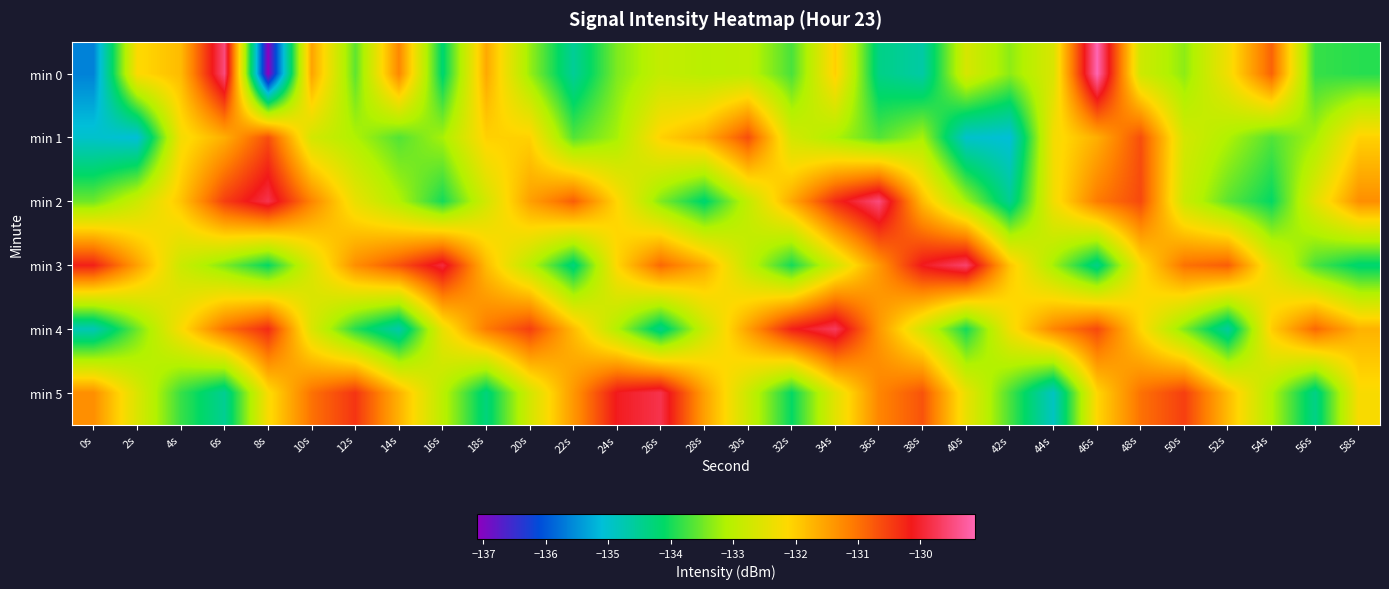

Reading left to right, transcribe all the data shown in this chart.

min 0: 0s=-135.6	2s=-132.2	4s=-131.8	6s=-129.5	8s=-137.1	10s=-131.5	12s=-133.6	14s=-131.2	16s=-134.2	18s=-131.6	20s=-133.3	22s=-134.5	24s=-133.4	26s=-132.9	28s=-133.0	30s=-133.0	32s=-133.7	34s=-132.0	36s=-134.4	38s=-134.7	40s=-132.7	42s=-133.3	44s=-132.6	46s=-129.1	48s=-132.8	50s=-133.3	52s=-132.3	54s=-130.8	56s=-133.8	58s=-133.9
min 1: 0s=-135.0	2s=-135.1	4s=-132.3	6s=-131.7	8s=-130.6	10s=-132.7	12s=-133.1	14s=-133.7	16s=-133.2	18s=-132.0	20s=-132.0	22s=-133.7	24s=-133.2	26s=-132.0	28s=-131.7	30s=-130.6	32s=-132.7	34s=-133.1	36s=-133.7	38s=-133.2	40s=-135.0	42s=-135.1	44s=-132.3	46s=-131.7	48s=-130.6	50s=-132.7	52s=-133.1	54s=-133.7	56s=-133.2	58s=-132.0
min 2: 0s=-133.5	2s=-132.8	4s=-131.9	6s=-130.5	8s=-129.8	10s=-131.2	12s=-132.4	14s=-133.1	16s=-134.0	18s=-132.7	20s=-131.5	22s=-130.8	24s=-132.1	26s=-133.4	28s=-134.2	30s=-132.9	32s=-131.6	34s=-130.3	36s=-129.5	38s=-131.8	40s=-133.2	42s=-134.5	44s=-132.3	46s=-131.1	48s=-130.6	50s=-132.8	52s=-133.6	54s=-134.1	56s=-132.5	58s=-131.3
min 3: 0s=-130.2	2s=-131.5	4s=-132.8	6s=-133.4	8s=-134.1	10s=-132.6	12s=-131.3	14s=-130.7	16s=-129.9	18s=-131.8	20s=-133.0	22s=-134.3	24s=-132.1	26s=-130.9	28s=-131.6	30s=-132.9	32s=-134.0	34s=-132.7	36s=-131.4	38s=-130.1	40s=-129.6	42s=-131.9	44s=-133.2	46s=-134.4	48s=-132.2	50s=-131.0	52s=-130.8	54s=-132.5	56s=-133.7	58s=-134.2
min 4: 0s=-134.8	2s=-133.5	4s=-132.2	6s=-131.0	8s=-130.3	10s=-132.6	12s=-133.9	14s=-134.7	16s=-132.4	18s=-131.1	20s=-130.5	22s=-131.8	24s=-133.1	26s=-134.4	28s=-132.8	30s=-131.5	32s=-130.2	34s=-129.7	36s=-131.4	38s=-132.7	40s=-134.0	42s=-132.3	44s=-131.2	46s=-130.6	48s=-132.1	50s=-133.4	52s=-134.6	54s=-132.0	56s=-130.9	58s=-131.7
min 5: 0s=-131.3	2s=-132.6	4s=-133.8	6s=-134.5	8s=-132.2	10s=-131.0	12s=-130.4	14s=-131.7	16s=-133.0	18s=-134.3	20s=-132.7	22s=-131.4	24s=-130.1	26s=-129.8	28s=-131.5	30s=-132.8	32s=-134.1	34s=-132.5	36s=-131.2	38s=-130.7	40s=-132.4	42s=-133.7	44s=-134.9	46s=-132.1	48s=-131.0	50s=-130.5	52s=-131.8	54s=-133.1	56s=-134.4	58s=-132.2